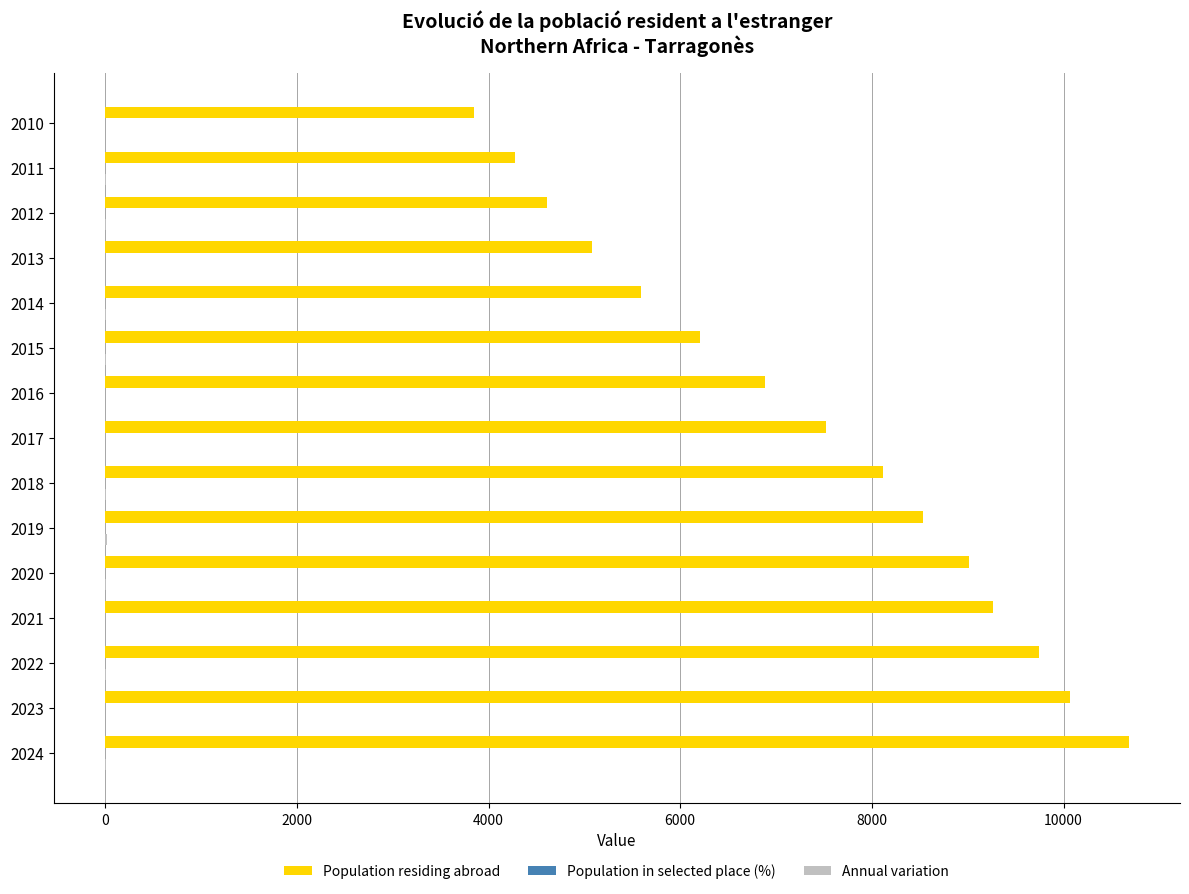

Is it true that Population residing abroad equals 6384.9 at 2011?

False